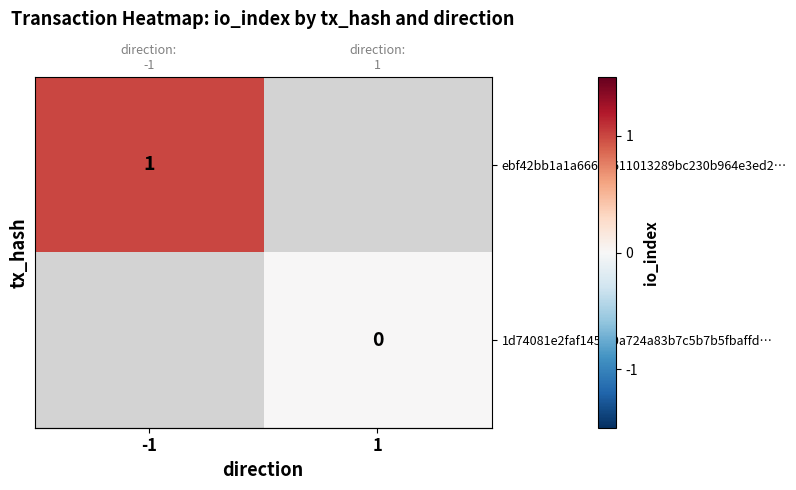

Which series has the largest range (max minus min)?

ebf42bb1a1a666a5611013289bc230b964e3ed2…